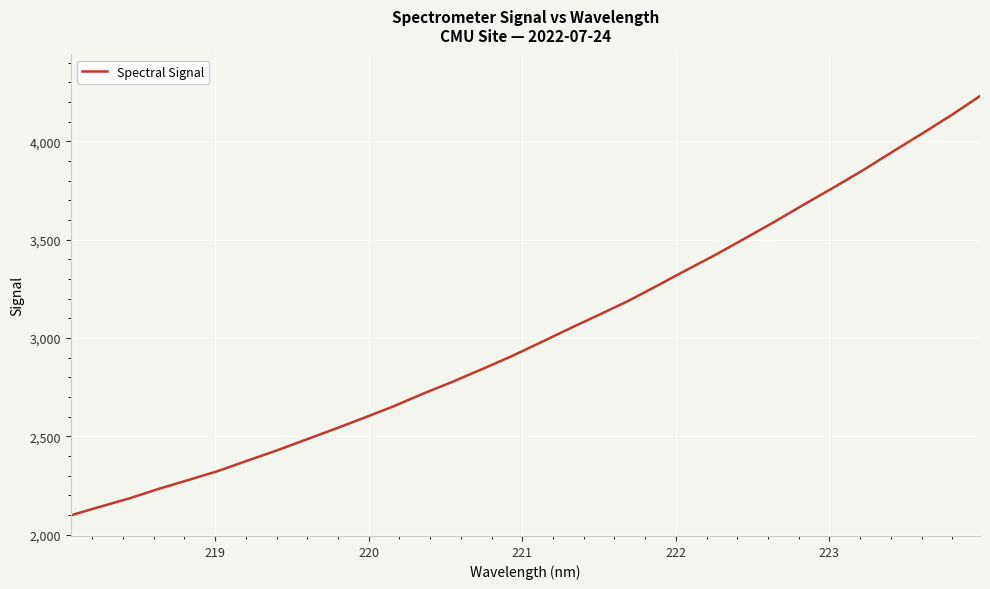

What is the maximum value shown in the chart?

4230.8